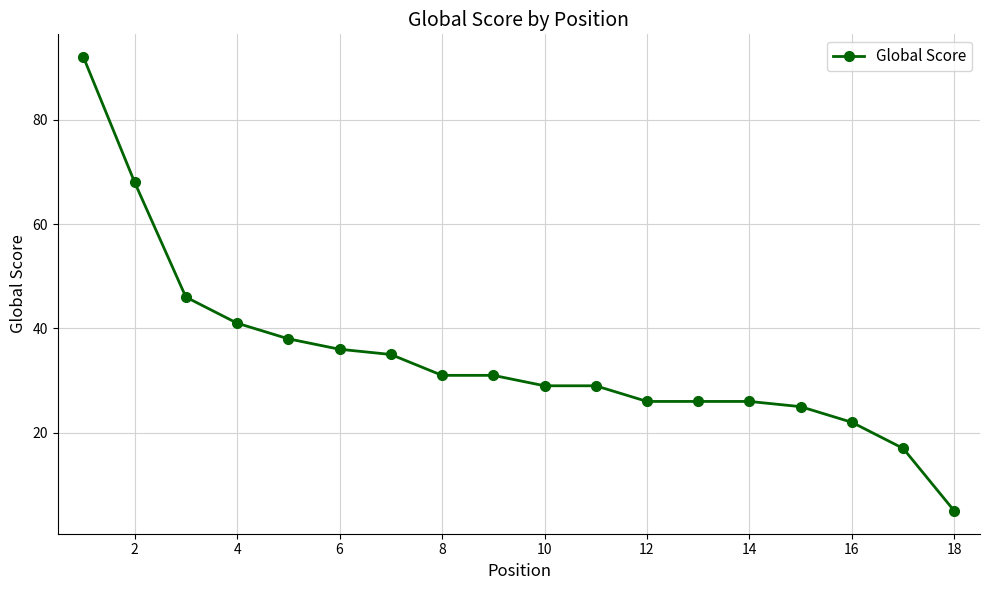

What is the greatest value displayed?

92